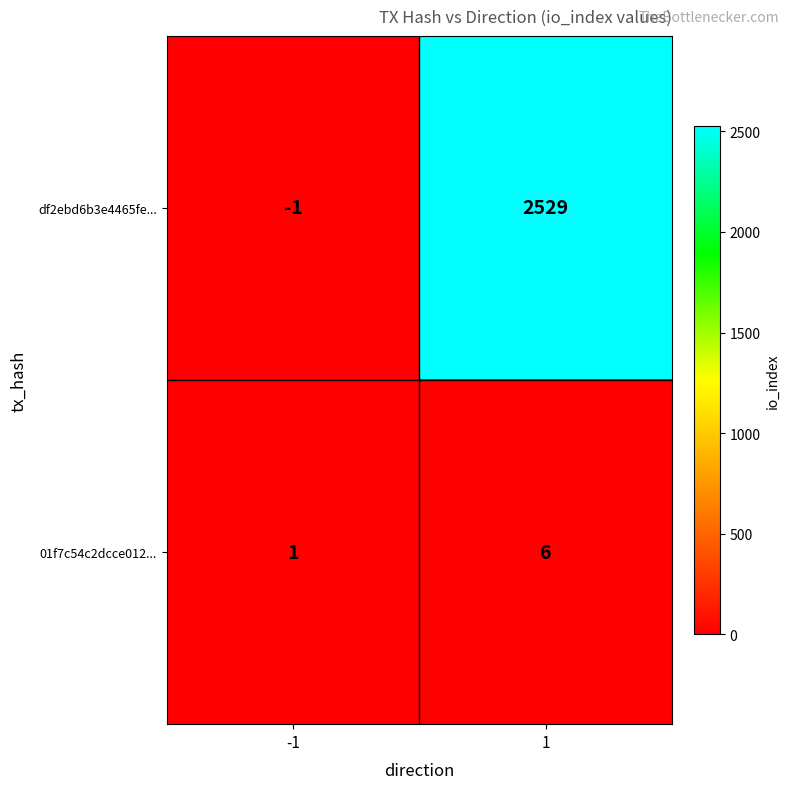

Reading left to right, extract all data points from this chart.

df2ebd6b3e4465fe...: -1=-1	1=2529
01f7c54c2dcce012...: -1=1	1=6